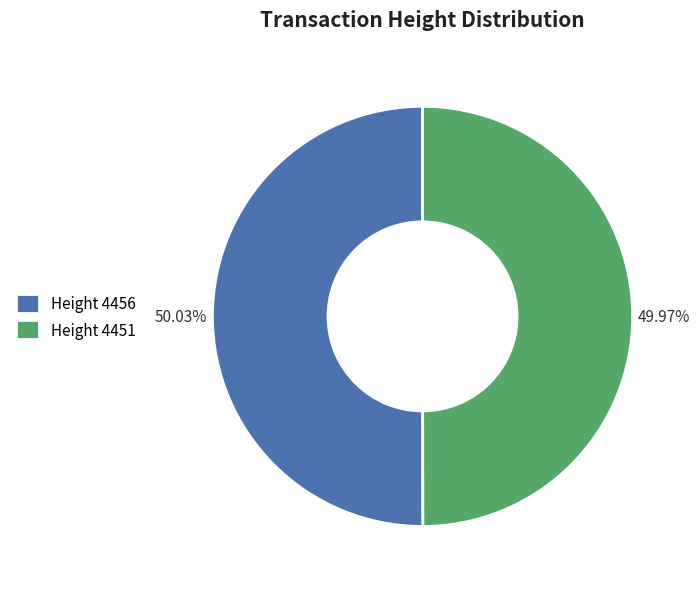

Does any single category account for the majority?

Yes